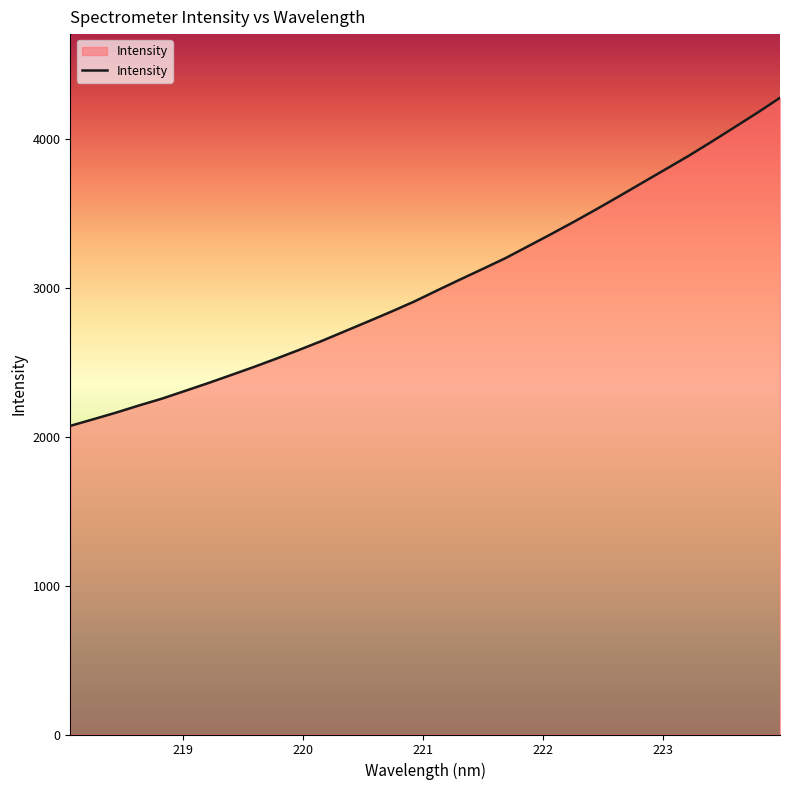

What is the smallest value displayed?

2072.6